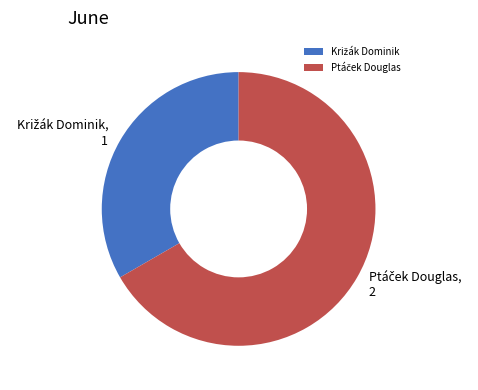

Does any single category account for the majority?

Yes